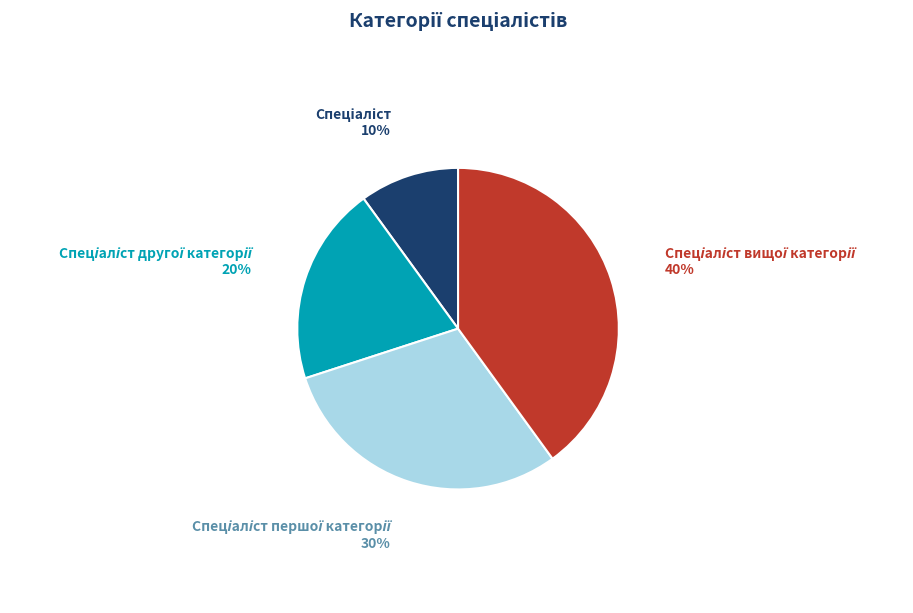

To the nearest percent, what is the difference between the largest and smallest slice percentages?

30%